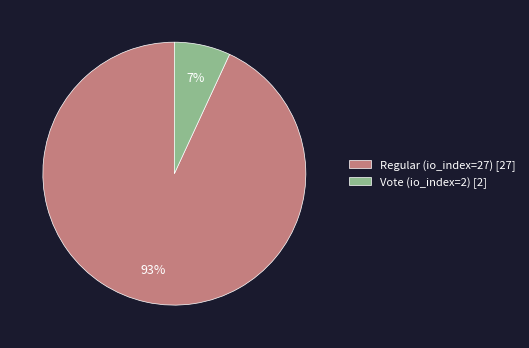

The Vote (io_index=2) slice represents 7% of the pie. True or false?

True